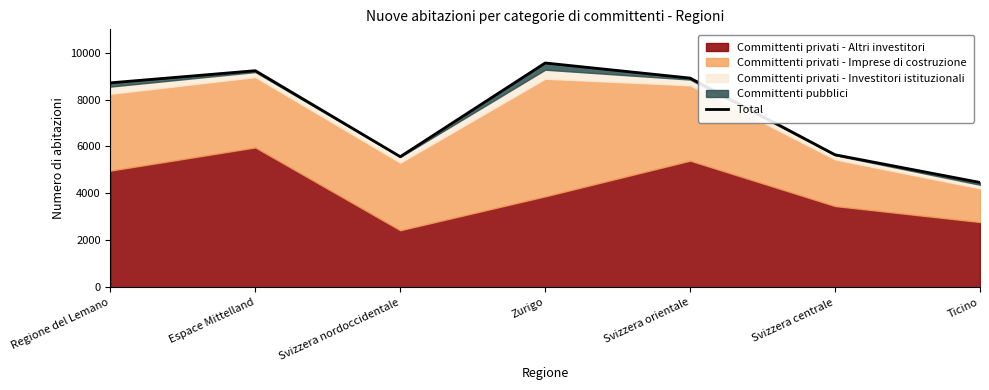

Between Svizzera orientale and Svizzera centrale, which is larger?

Svizzera orientale